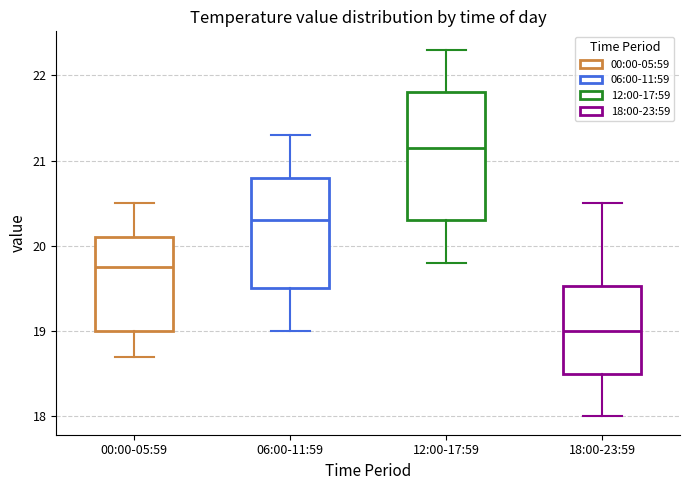

Reading left to right, transcribe this box plot: for each box, give where its median line is, the range the box spans, and where its two whiskers end, as read against the y-axis. The values are not printed on the chart, so give them approximately, as read against the axis.

00:00-05:59: median 19.8, box 19.0 to 20.1, whiskers 18.7 to 20.5
06:00-11:59: median 20.3, box 19.5 to 20.8, whiskers 19.0 to 21.3
12:00-17:59: median 21.2, box 20.3 to 21.8, whiskers 19.8 to 22.3
18:00-23:59: median 19.0, box 18.5 to 19.5, whiskers 18.0 to 20.5